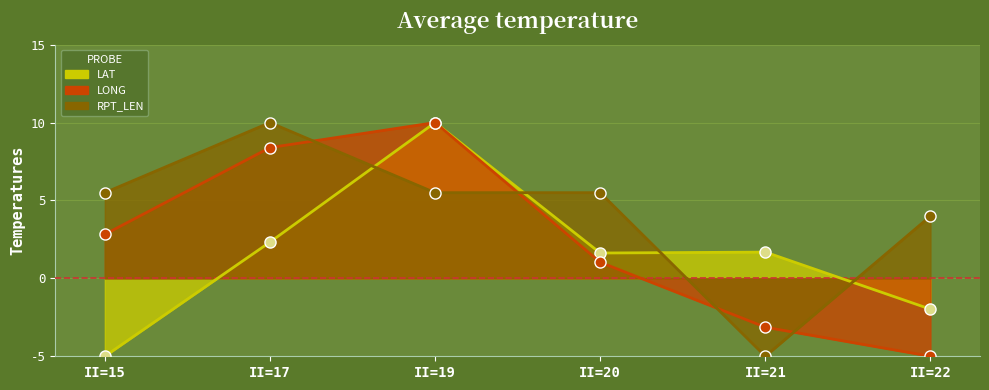

What value does the LONG series have at II=19?

10.0